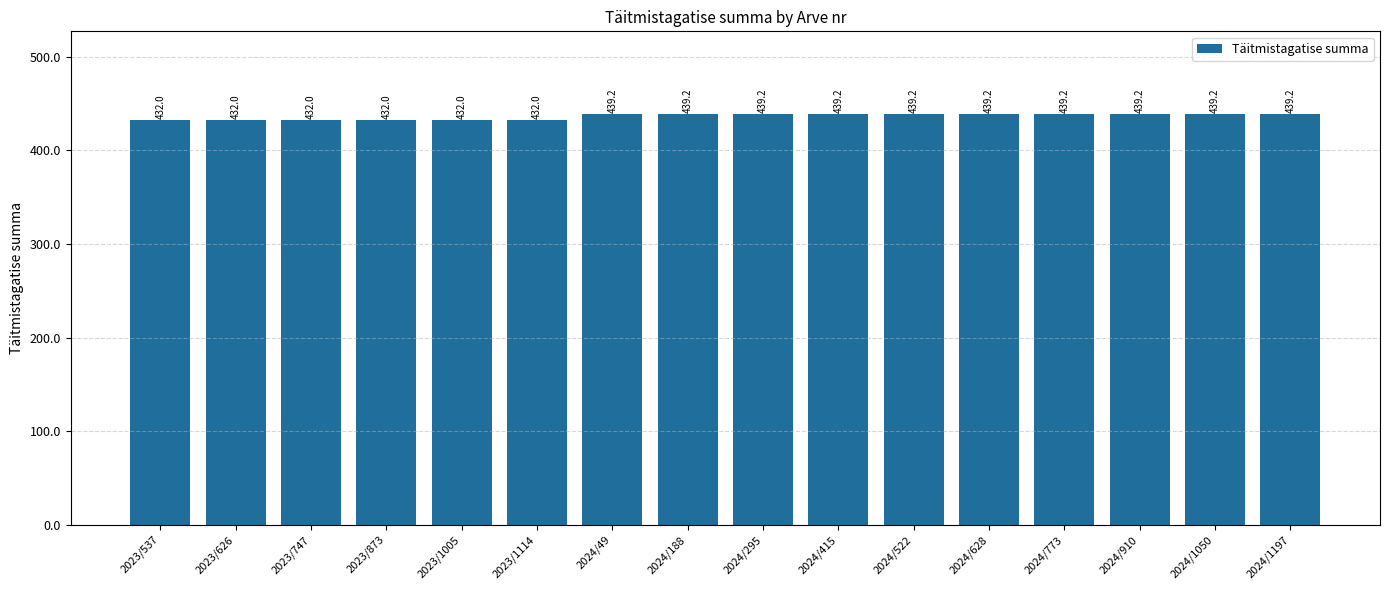

What is the greatest value displayed?

439.2